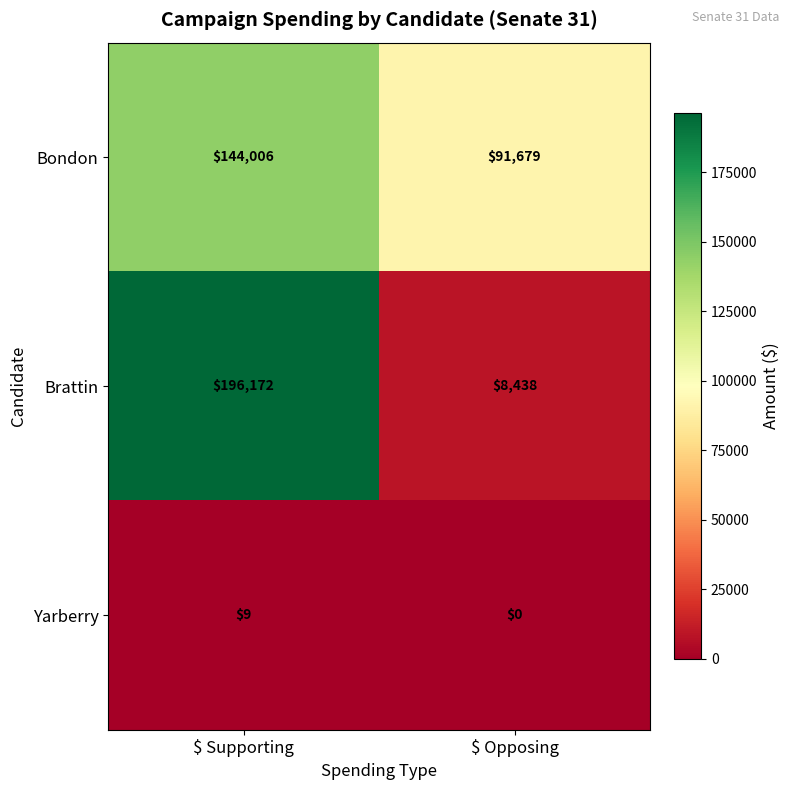

Is it true that Brattin equals 4053 at $ Opposing?

False